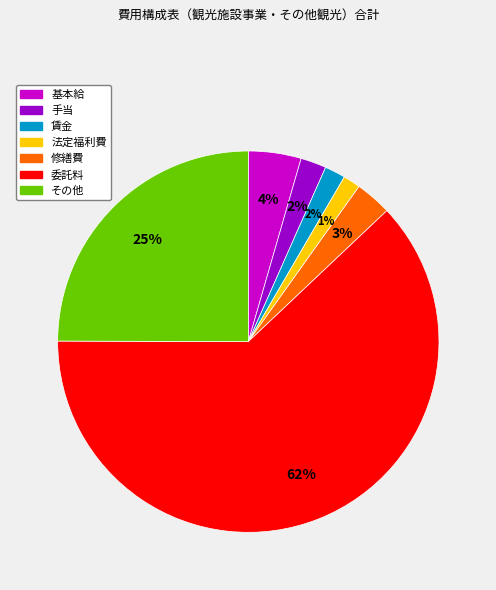

Which slice is the largest?

委託料